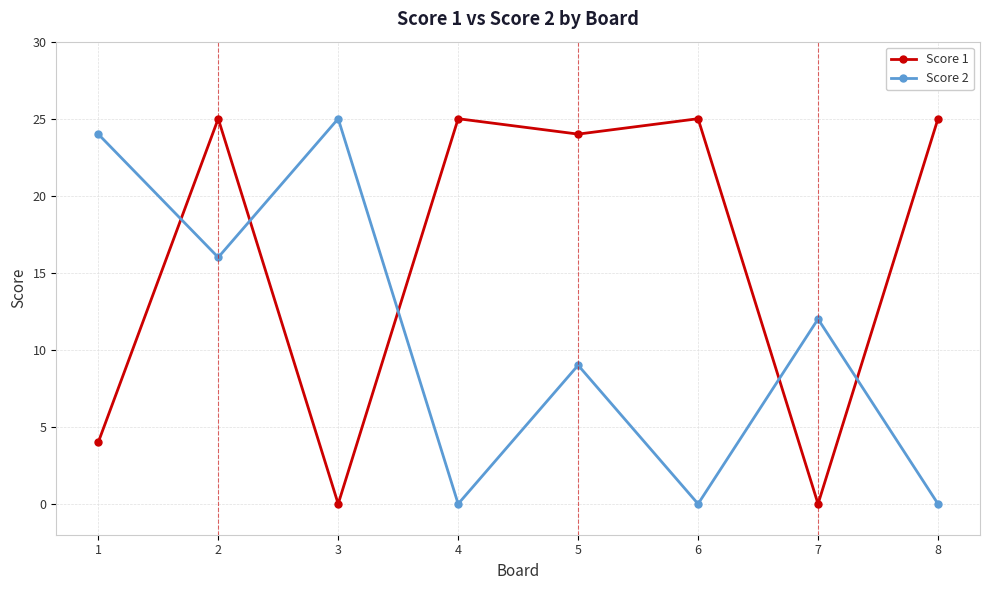

At which category is the sum across all series the highest?

2